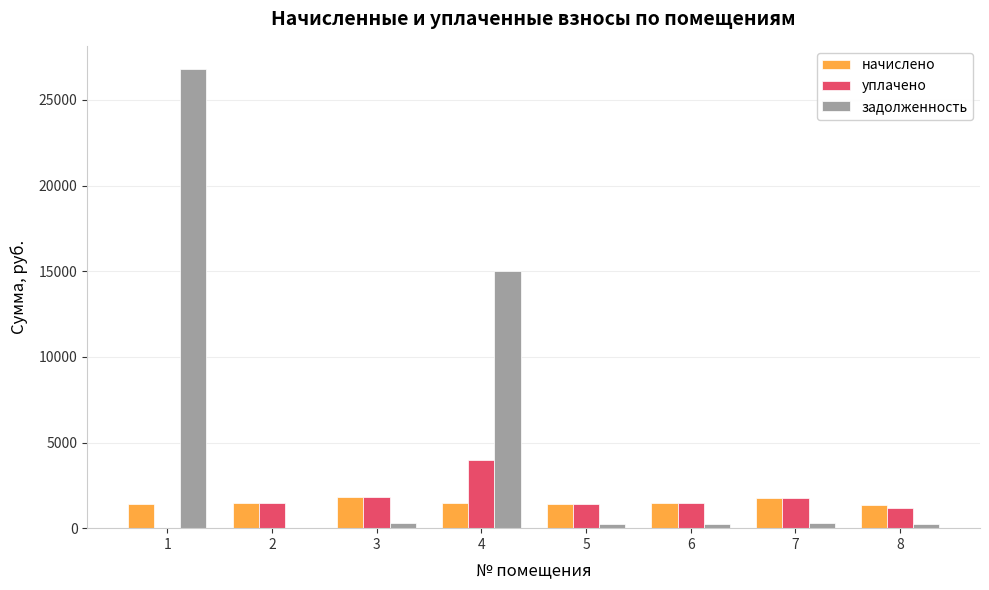

Between 1 and 6, which series saw the biggest shift?

задолженность